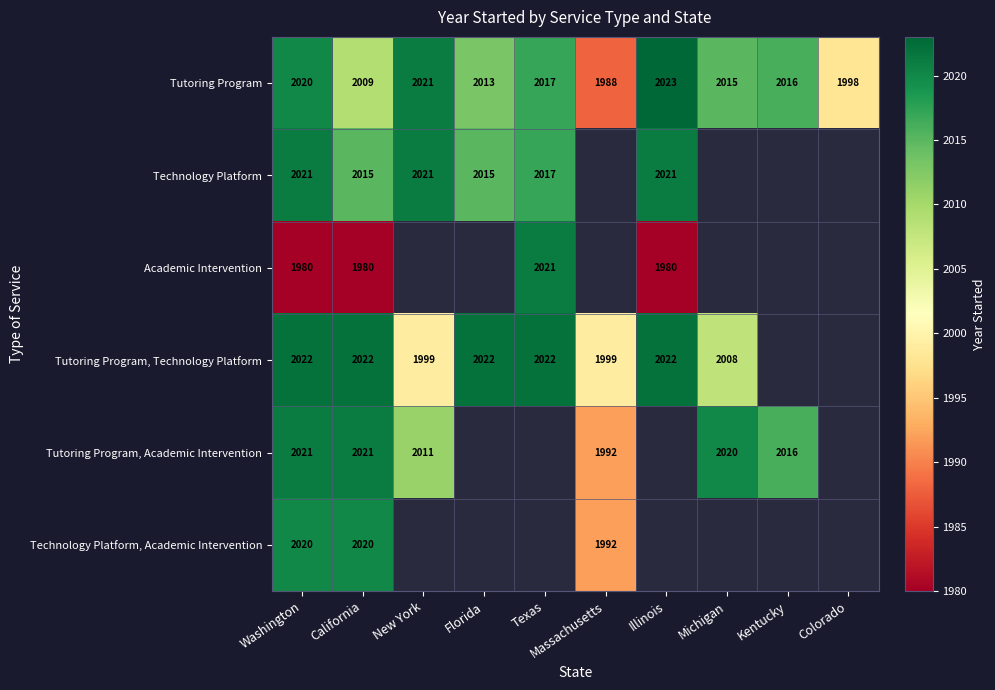

Is it true that Academic Intervention equals 1104 at Texas?

False